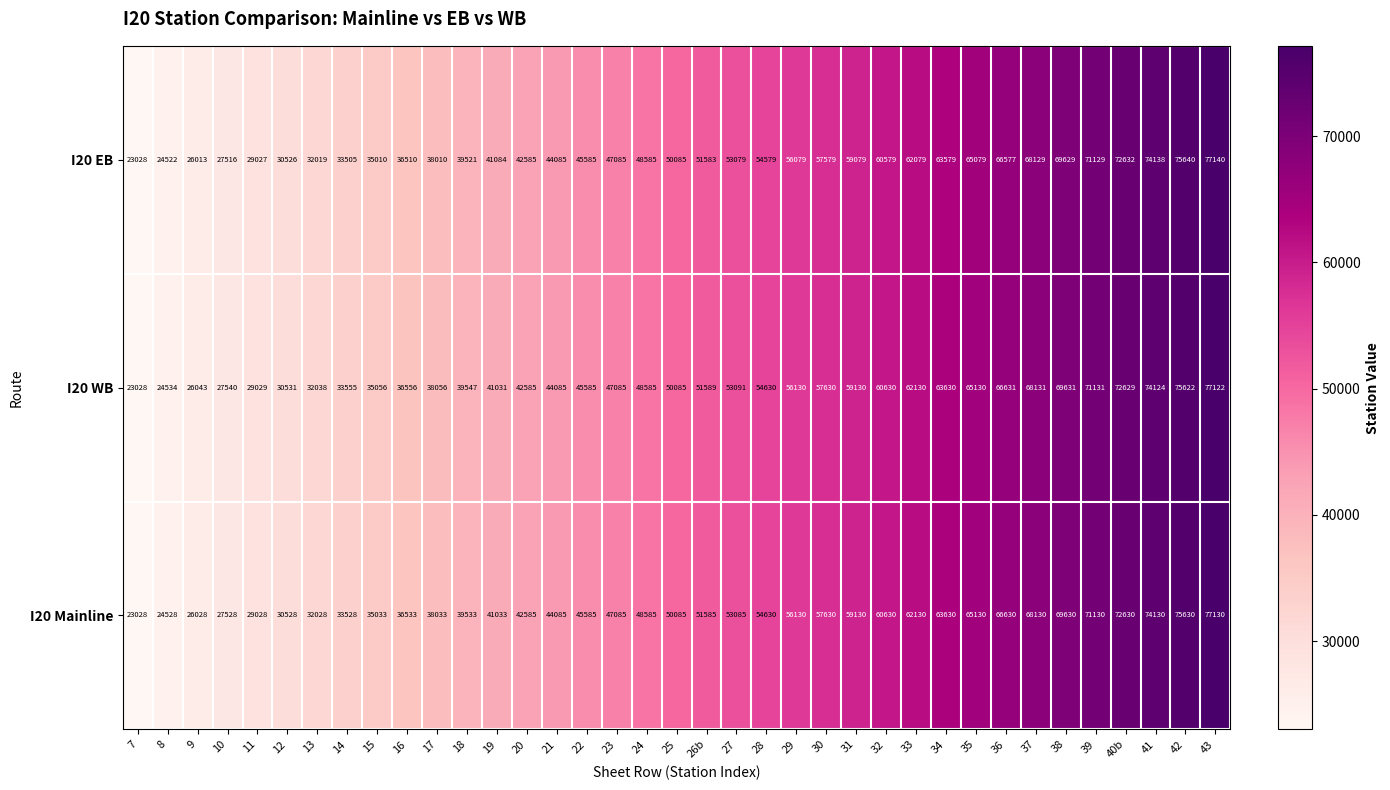

Which series has the largest total across all categories?

I20 WB